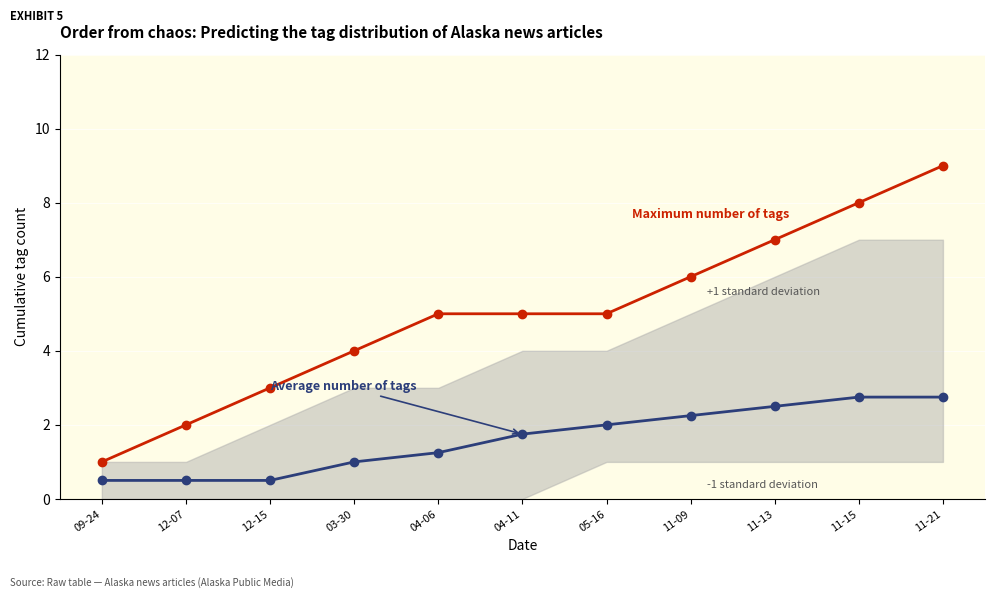

What is the sum of the Average number of tags values at 11-13 and 11-15?

5.2